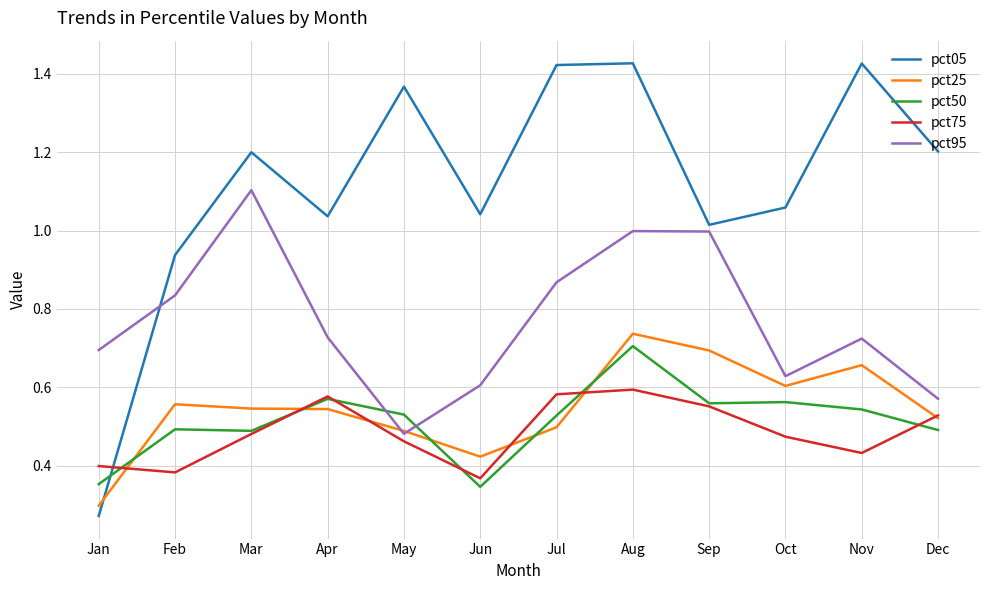

Between Mar and Dec, which series saw the biggest shift?

pct95